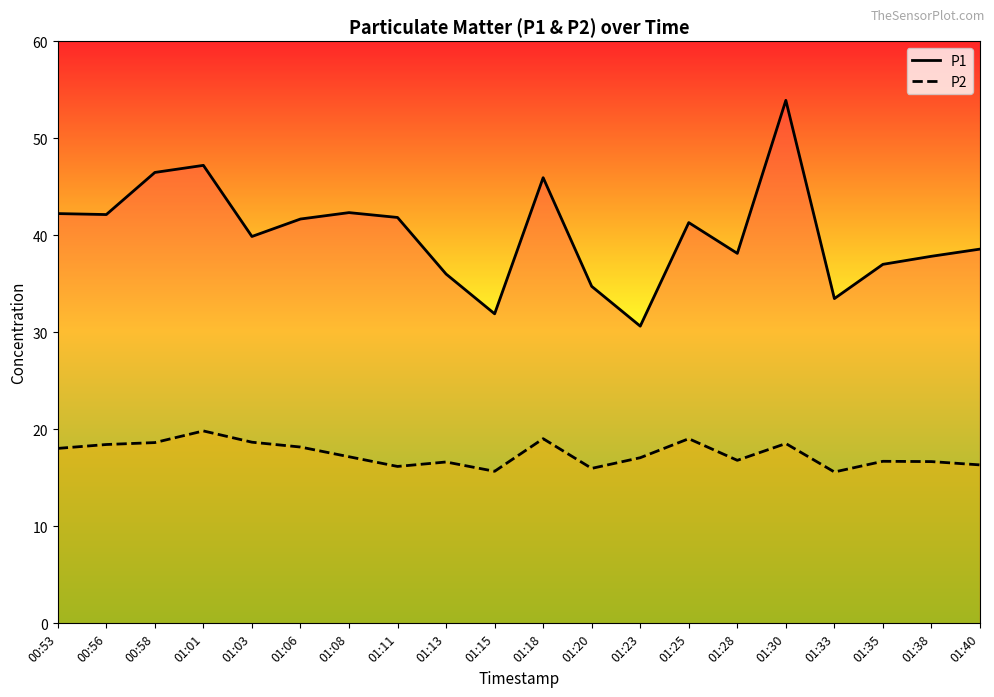

Reading left to right, what are all the values shown in this chart?

P1: 42.2	42.1	46.5	47.2	39.9	41.7	42.3	41.8	36.0	31.9	45.9	34.7	30.6	41.3	38.1	53.9	33.5	37.0	37.8	38.6
P2: 18.0	18.4	18.6	19.8	18.7	18.2	17.2	16.2	16.6	15.7	19.0	16.0	17.1	19.0	16.8	18.5	15.6	16.7	16.7	16.3